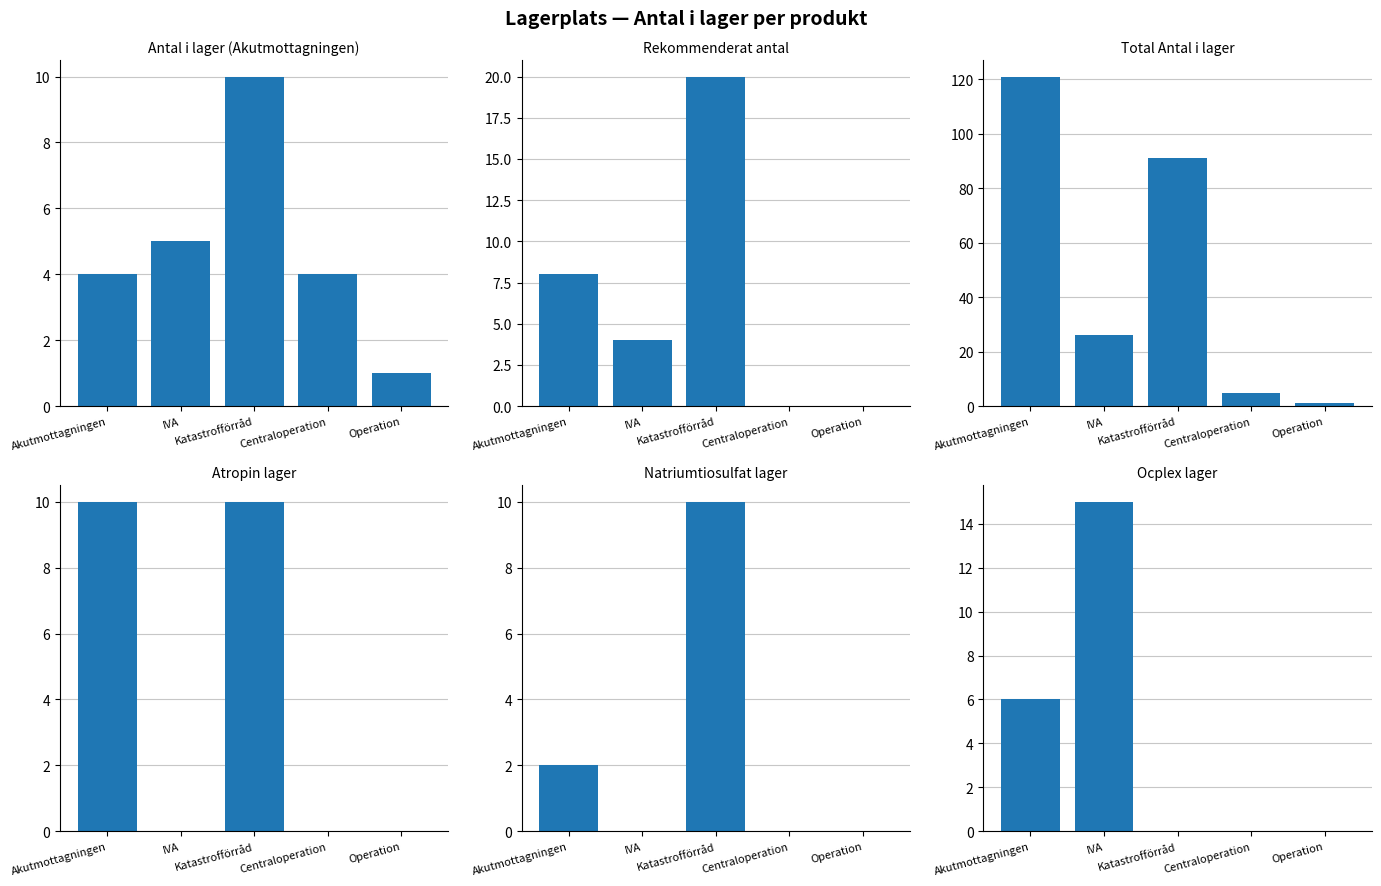

At which category does the chart reach its peak across all series?

Akutmottagningen